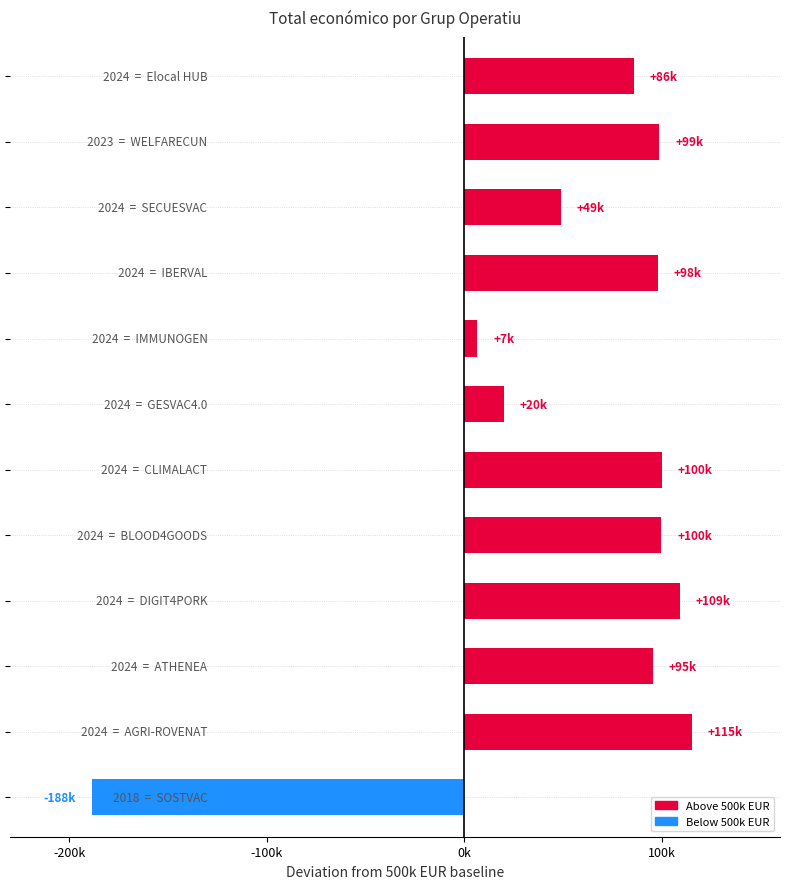

What is the sum of all values?

690516